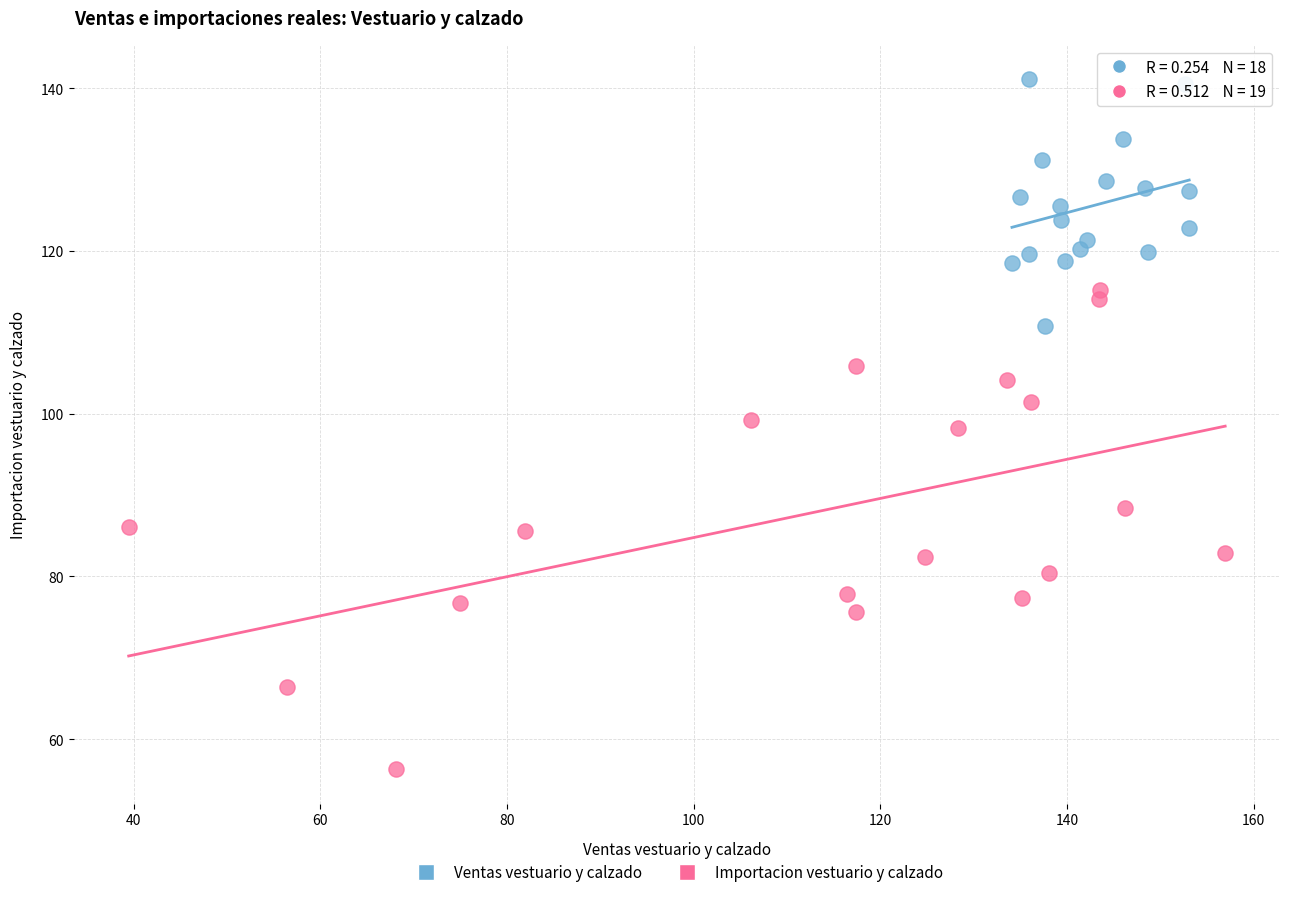

Which series has the largest Y range (max minus min)?

Importacion vestuario y calzado